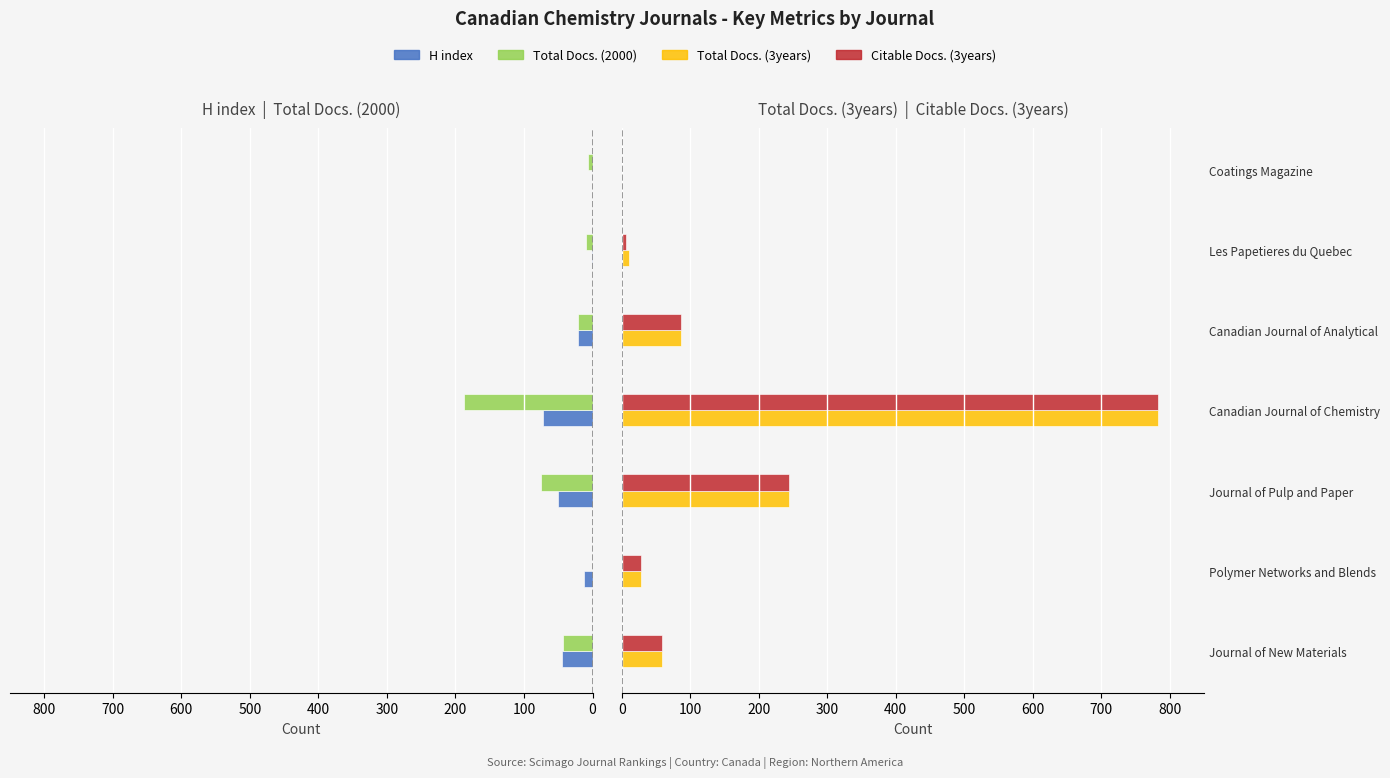

Count the number of categories in the chart.

7